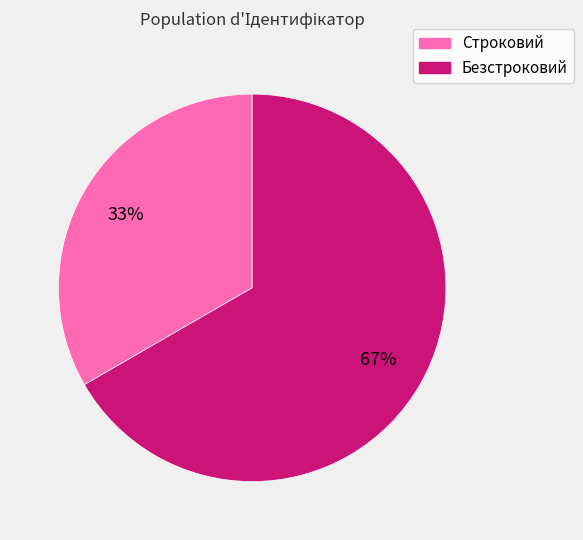

How many segments does this pie chart have?

2